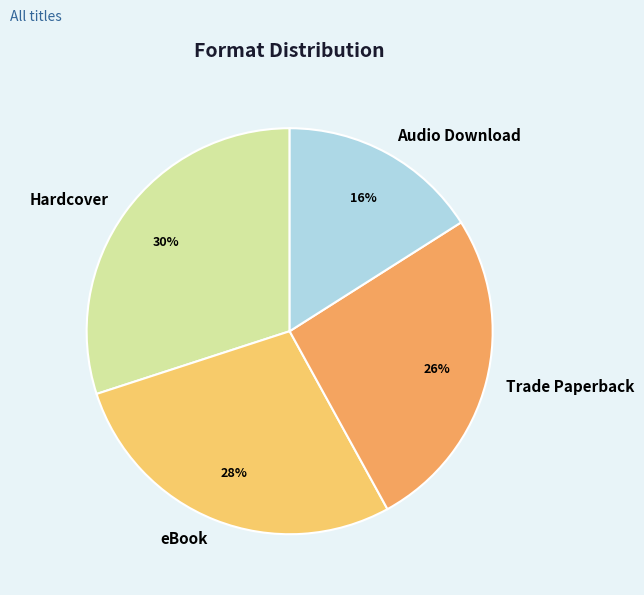

Count the number of slices in the pie.

4